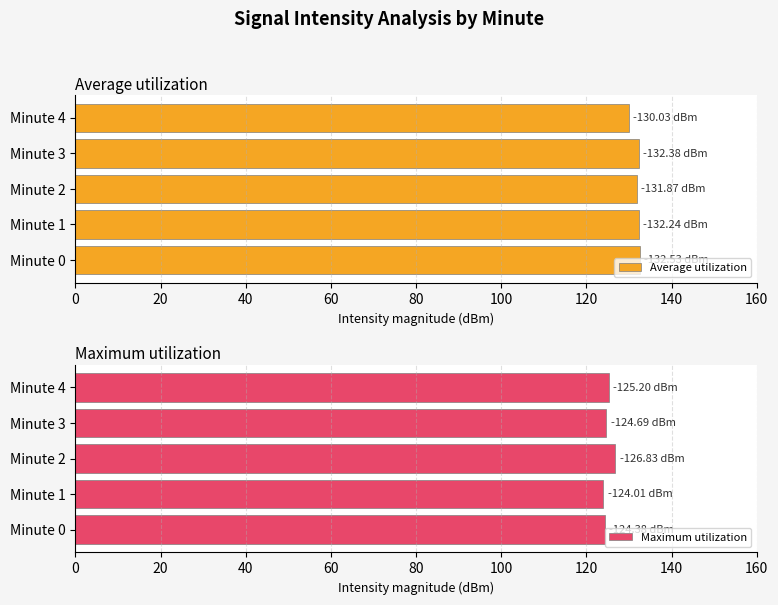

What is the difference between the maximum and minimum values in the Maximum utilization series?

2.8